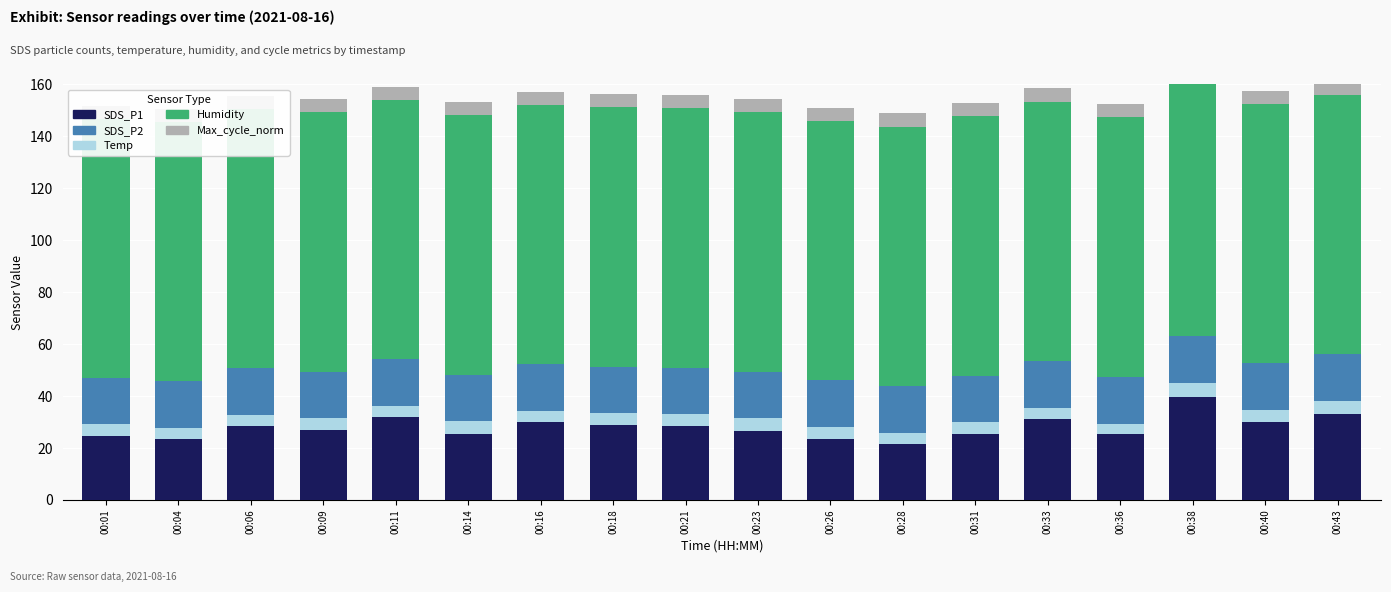

At how many categories does at least one series exceed 47?

18